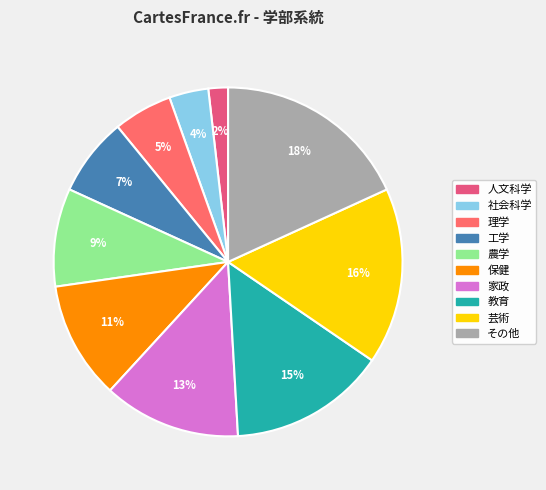

Rank the categories by value from highest to lowest.

その他, 芸術, 教育, 家政, 保健, 農学, 工学, 理学, 社会科学, 人文科学